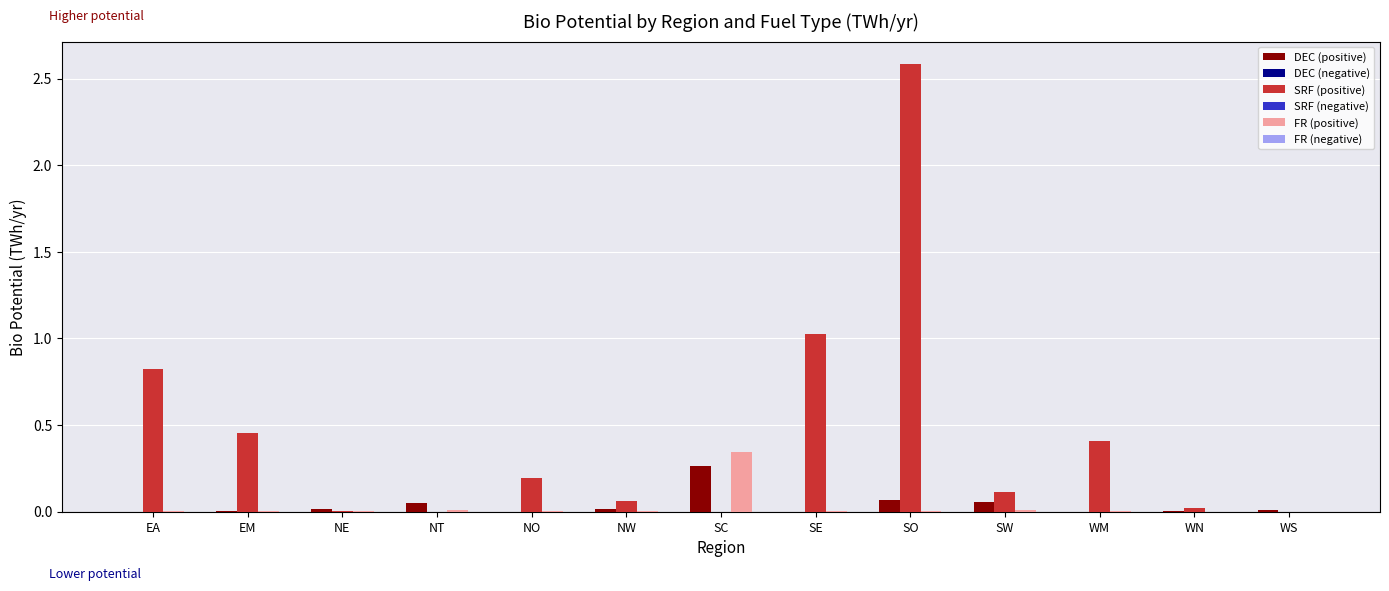

At which category is the sum across all series the highest?

SO